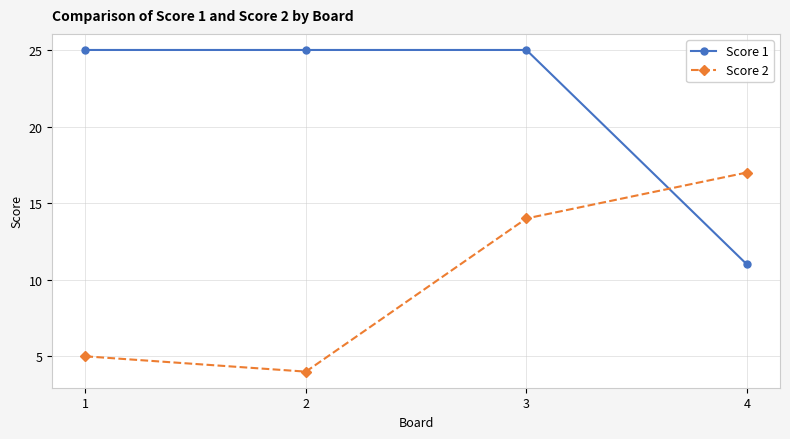

Reading right to left, list all the values displayed in this chart.

Score 1: 4=11	3=25	2=25	1=25
Score 2: 4=17	3=14	2=4	1=5